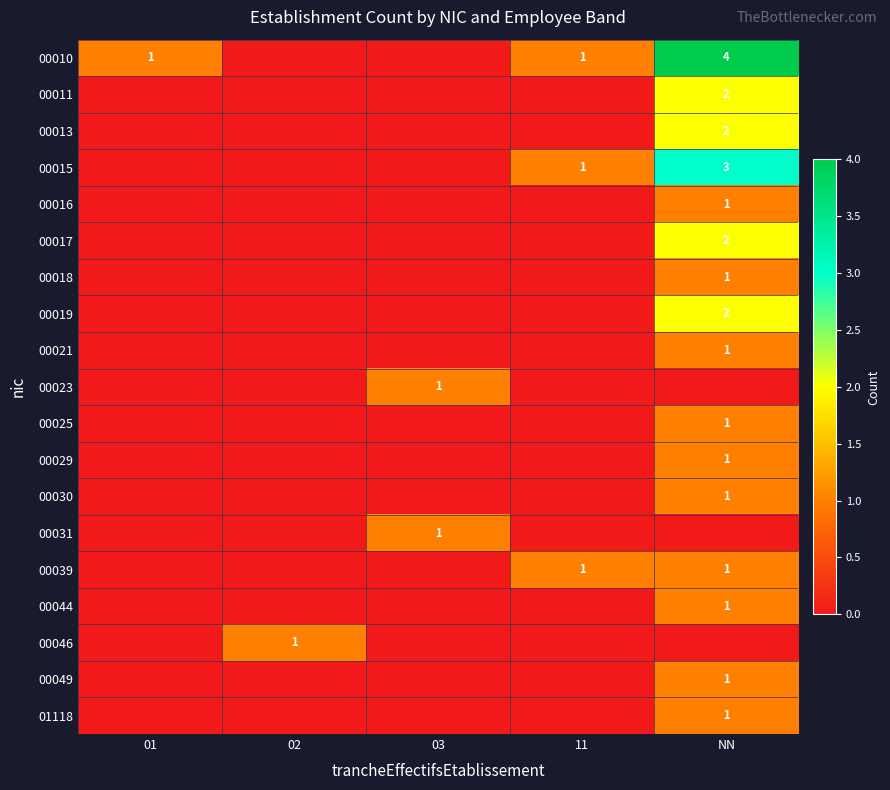

Between 01 and 02, which is larger?

01